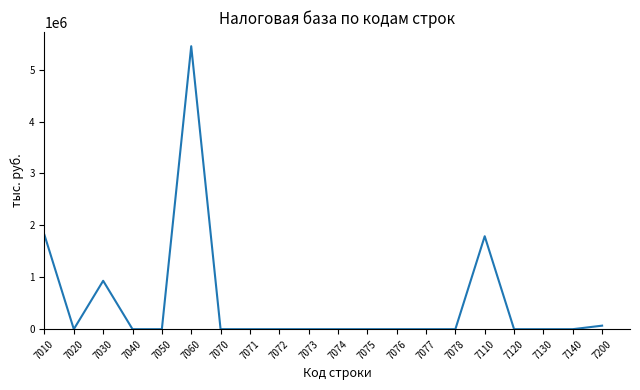

True or false: the data has more than 1 interior local peaks.

True